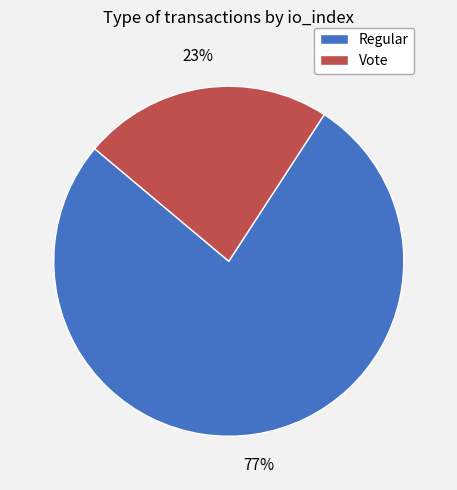

Count the number of slices in the pie.

2